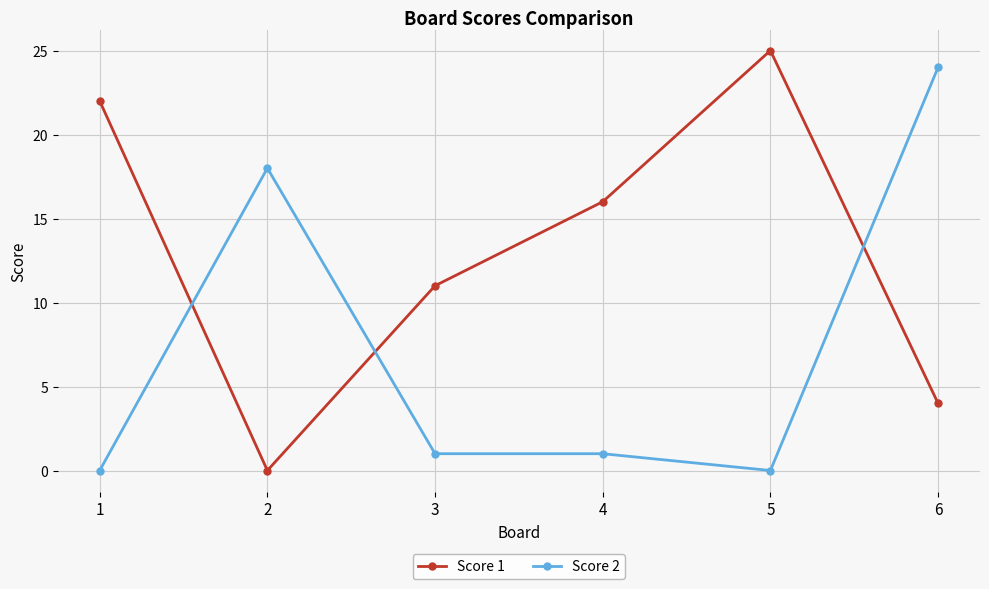

What is the total value across all series at 3?

12